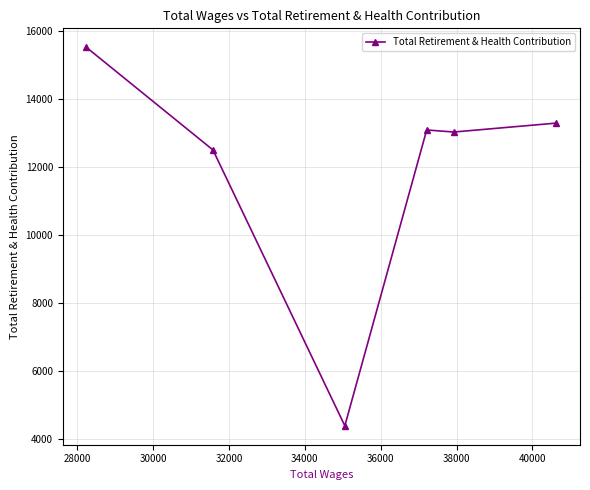

What is the difference between the maximum and minimum values?

11134